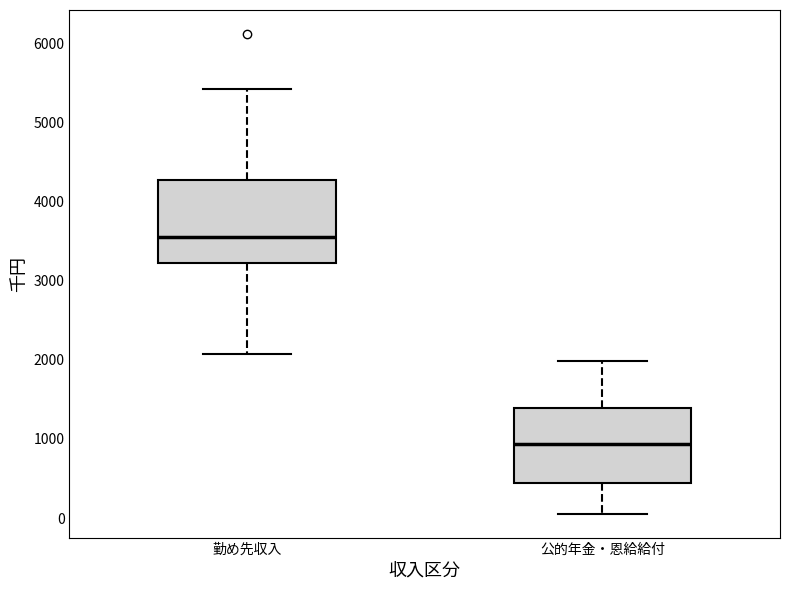

Comparing the boxes themselves (not the whiskers), which one is the tallest?

勤め先収入